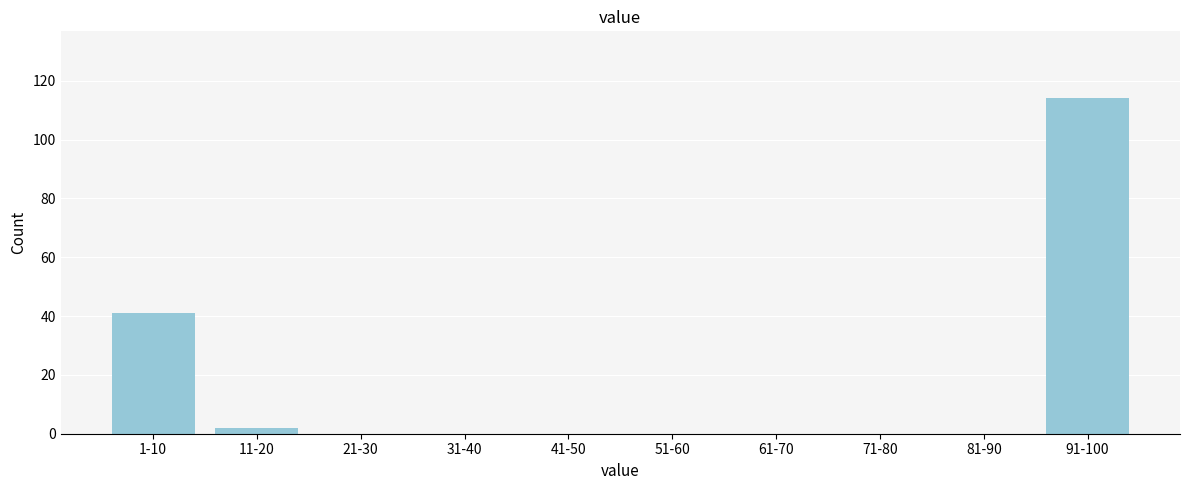

Reading left to right, what are all the values shown in this chart?

1-10=41	11-20=2	21-30=0	31-40=0	41-50=0	51-60=0	61-70=0	71-80=0	81-90=0	91-100=114